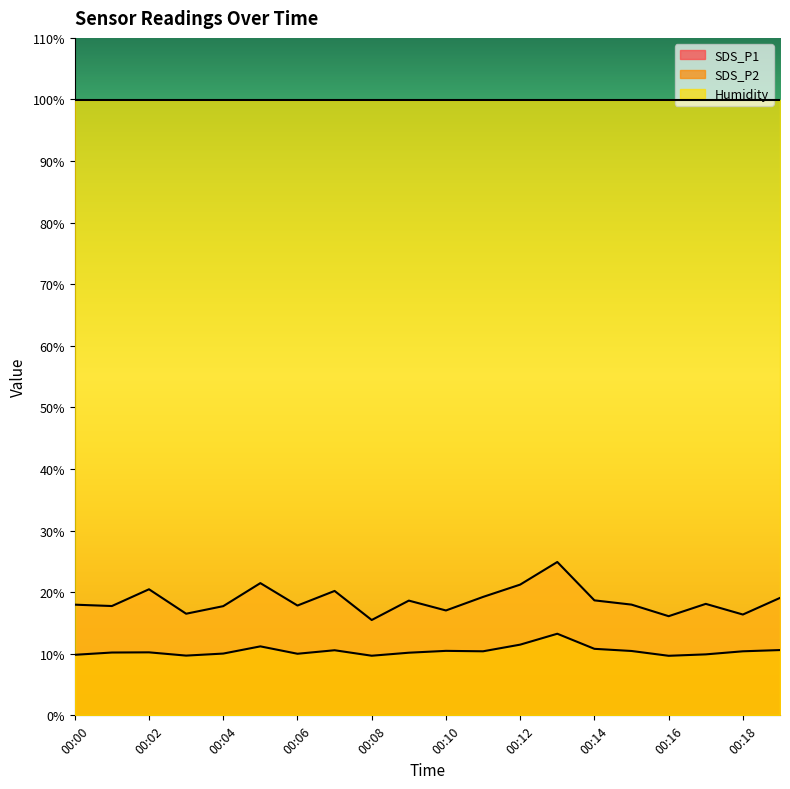

What are all the series names shown in the legend?

SDS_P1, SDS_P2, Humidity